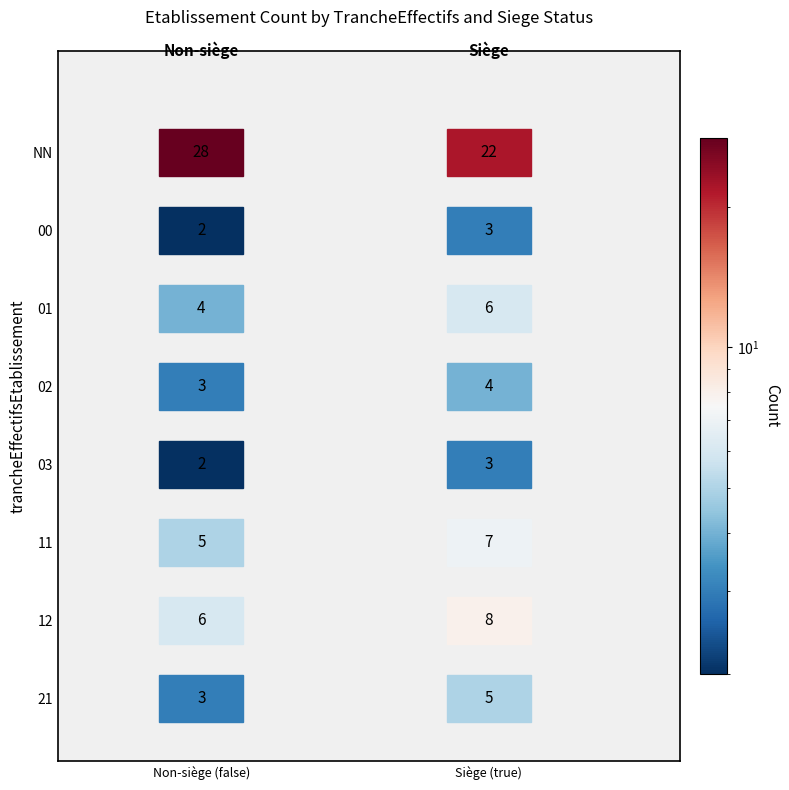

Where is 02 nearest to the value 3?

false